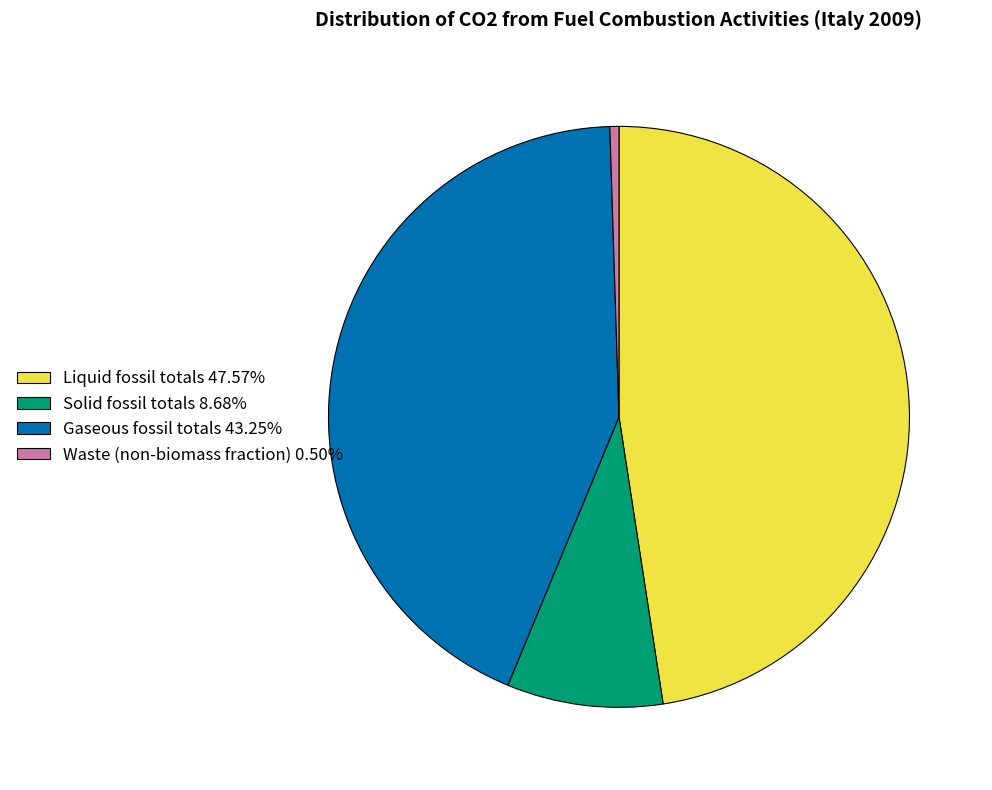

Is there a majority slice in this chart?

No